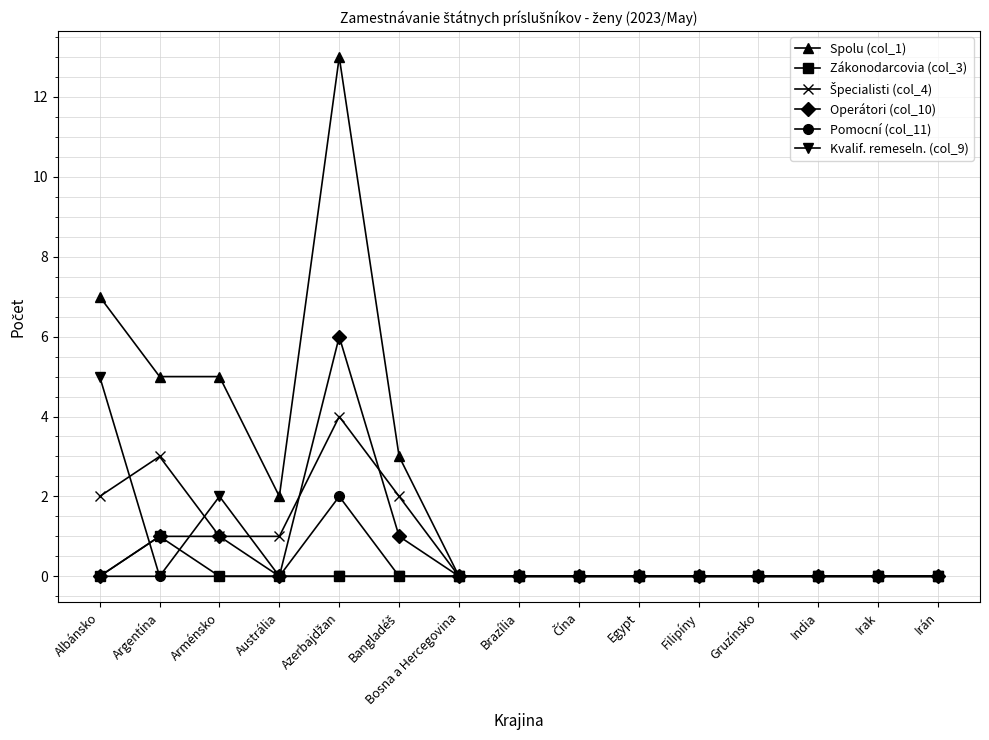

What is the label of the 2nd point from the right?

Irak